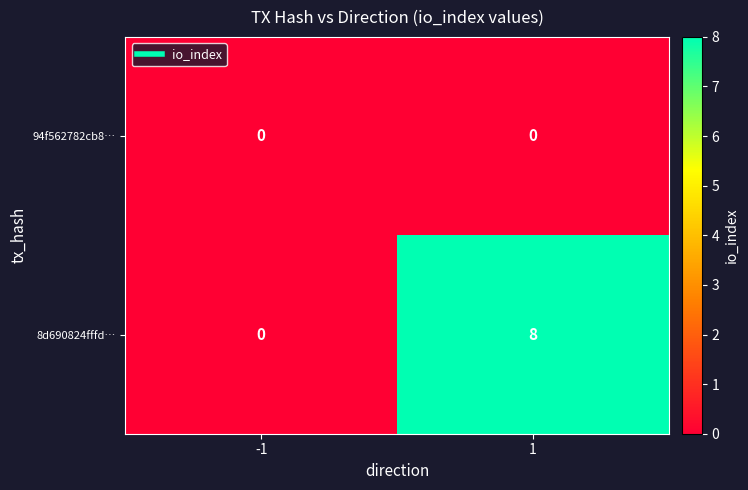

What is the maximum value shown in the chart?

8